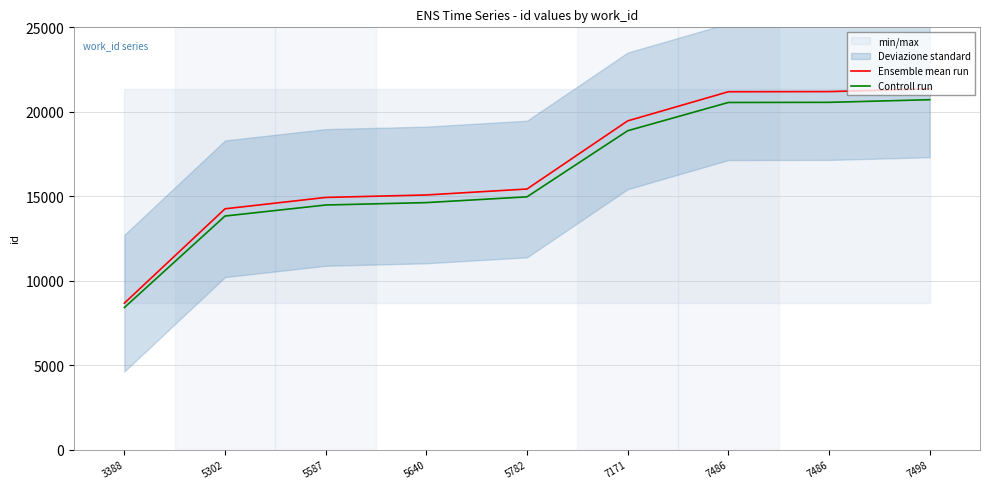

Reading left to right, what are all the values shown in this chart?

Ensemble mean run: 8670.0	14257.0	14929.0	15076.0	15428.0	19462.0	21187.0	21195.0	21355.0
Controll run: 8409.9	13829.3	14481.1	14623.7	14965.2	18878.1	20551.4	20559.1	20714.3